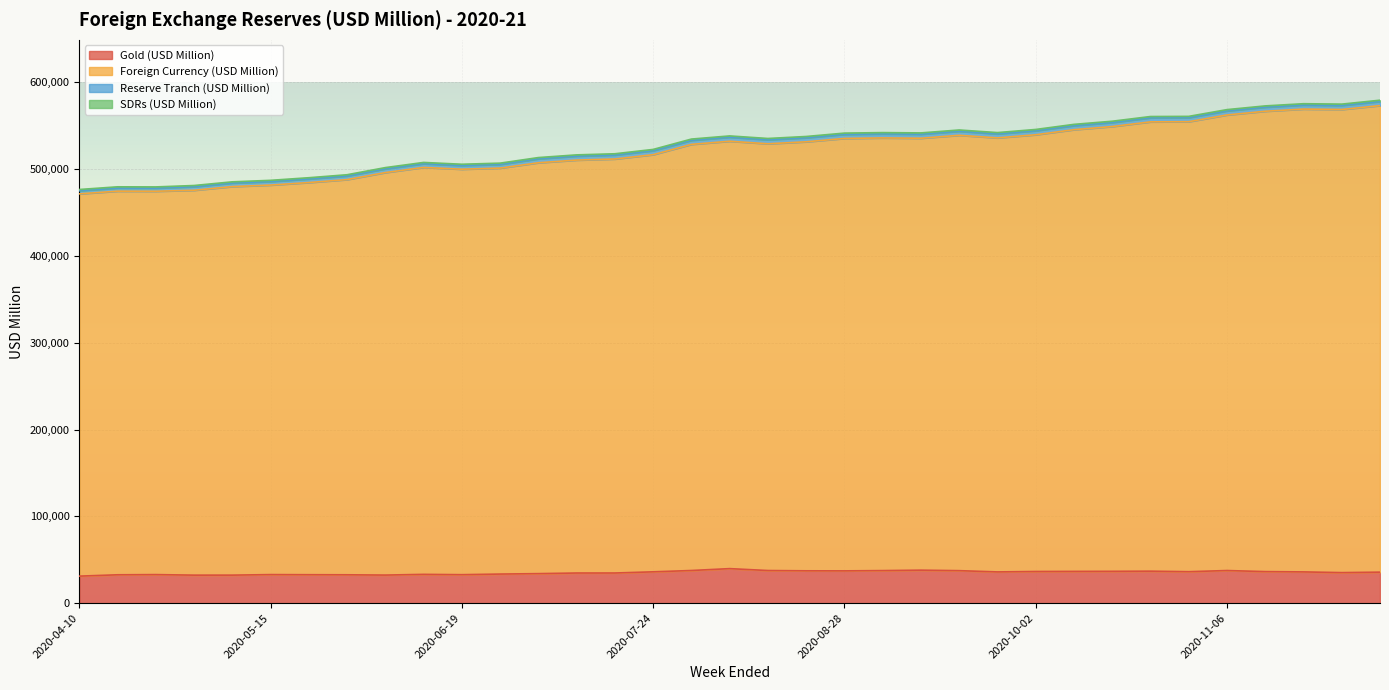

What is the maximum value for Gold (USD Million)?

39785